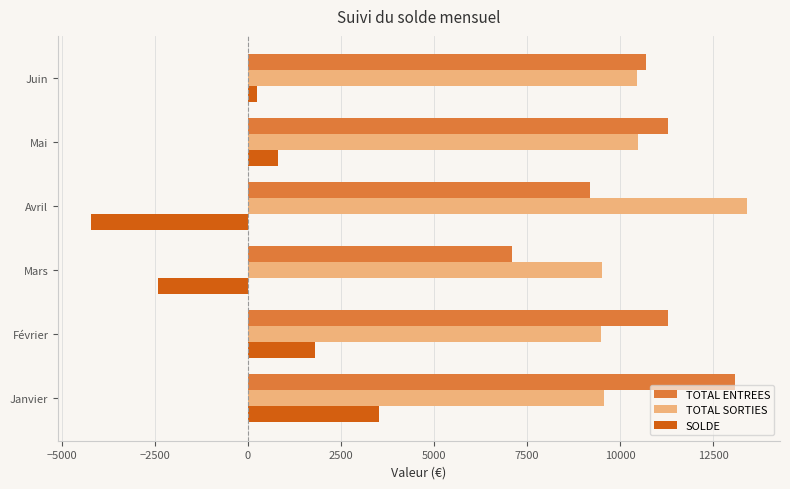

What is the smallest value displayed?

-4221.8